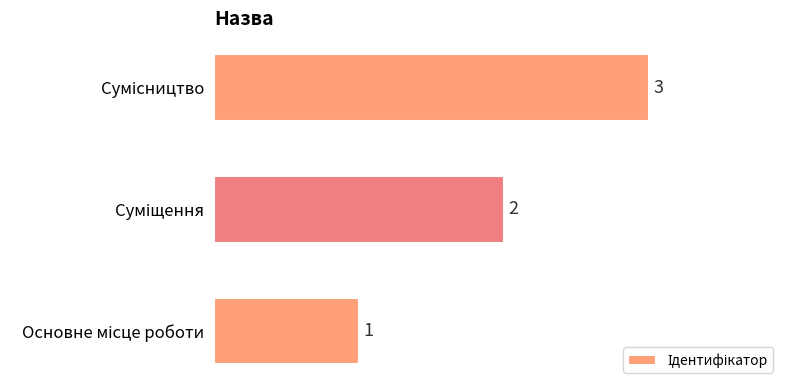

Does the chart contain any negative values?

No